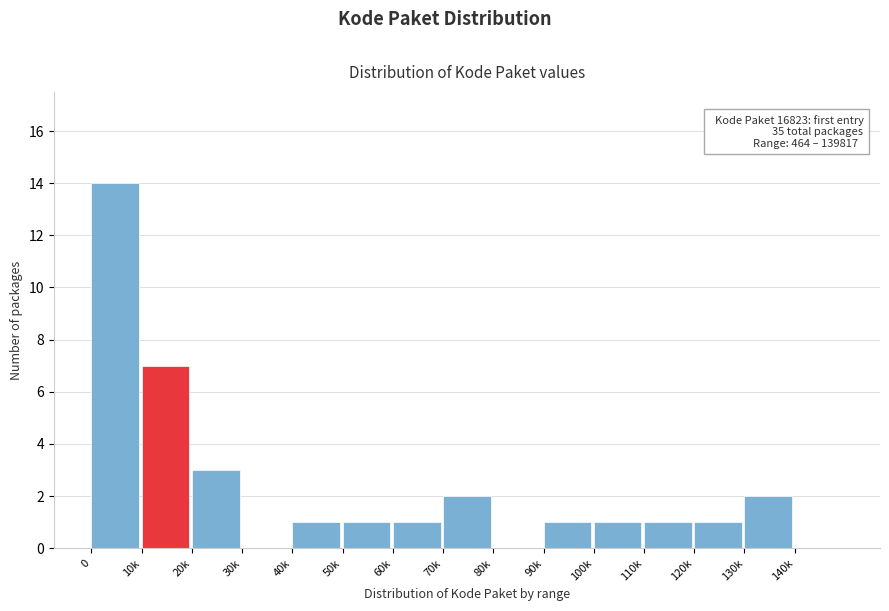

Reading left to right, what are all the values shown in this chart?

0=14	10k=7	20k=3	30k=0	40k=1	50k=1	60k=1	70k=2	80k=0	90k=1	100k=1	110k=1	120k=1	130k=2	140k=0